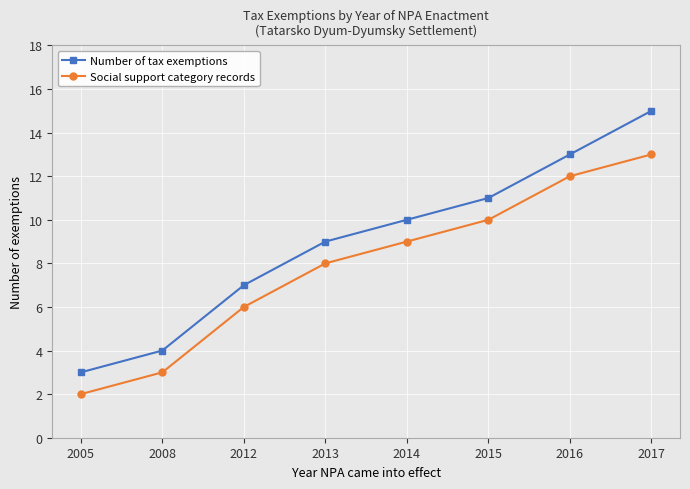

Reading left to right, list all the values displayed in this chart.

Number of tax exemptions: 3	4	7	9	10	11	13	15
Social support category records: 2	3	6	8	9	10	12	13